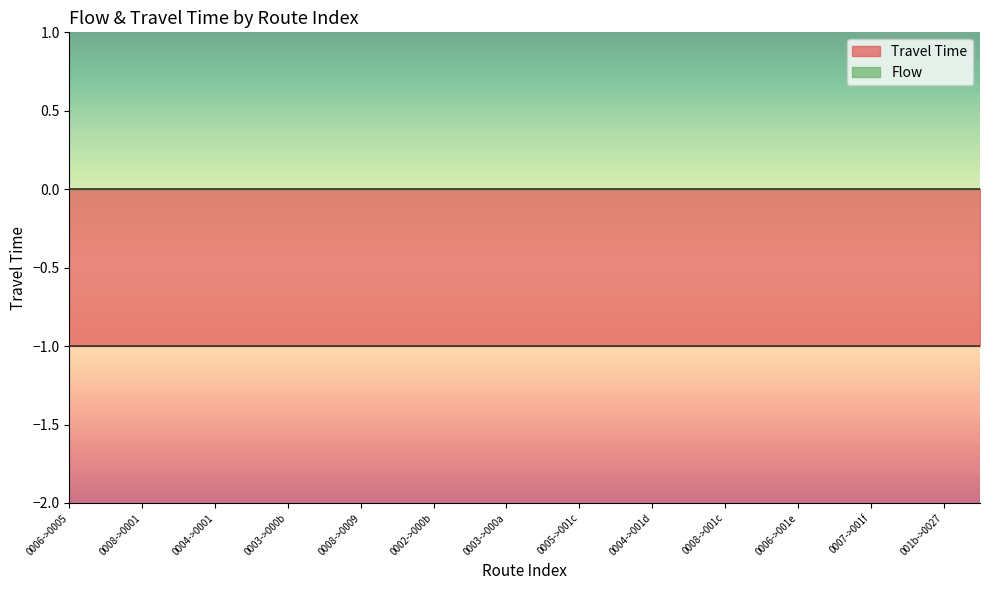

The value of Travel Time at 001b->0027 is 2. True or false?

False